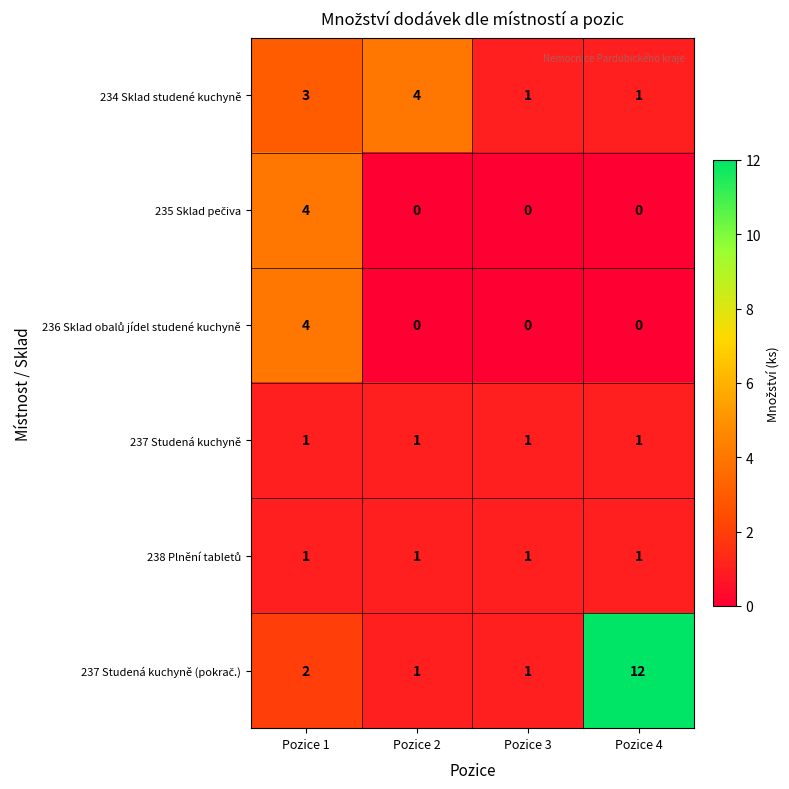

How many categories are shown in the chart?

4